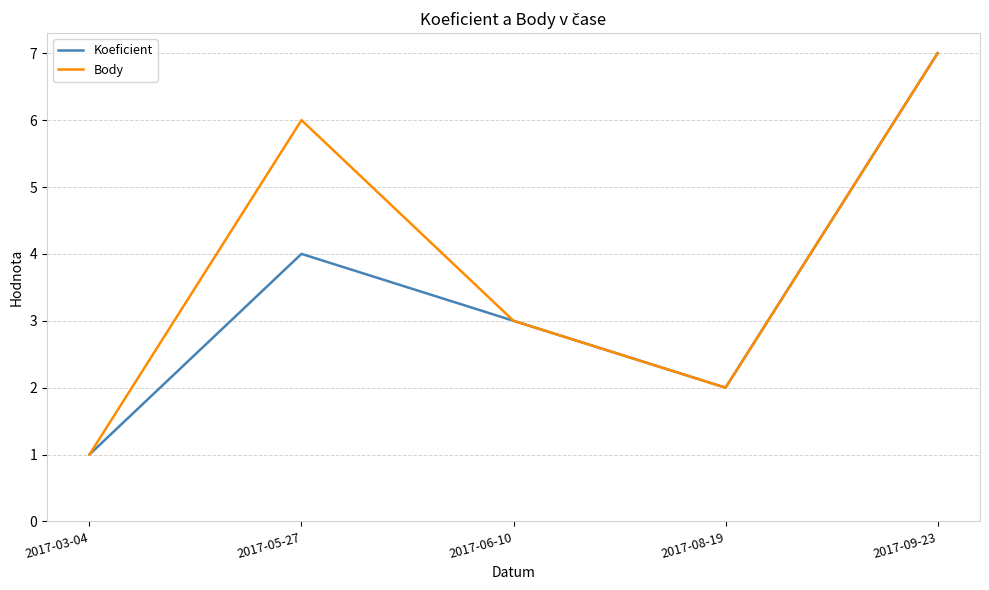

What are all the series names shown in the legend?

Koeficient, Body